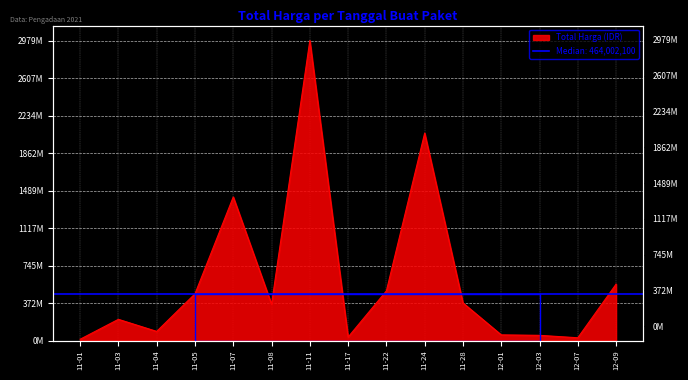

Rank the categories by value from highest to lowest.

11-11, 11-24, 11-07, 12-09, 11-22, 11-05, 11-28, 11-08, 11-03, 11-04, 12-01, 12-03, 11-17, 12-07, 11-01